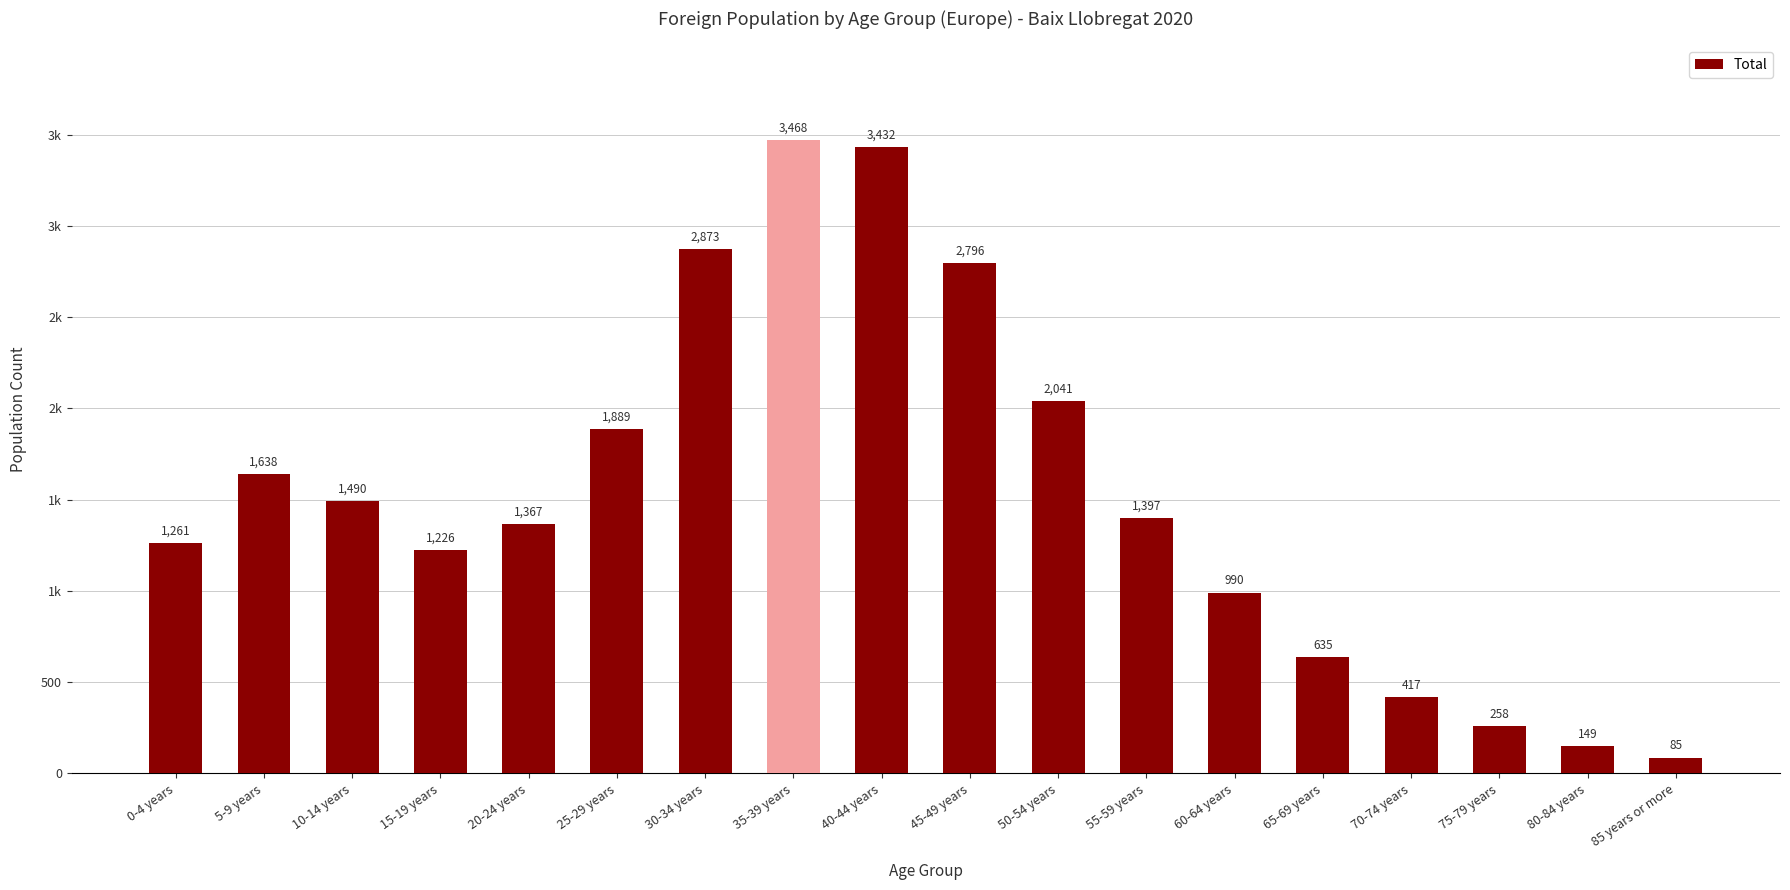

What is the change in value from 15-19 years to 85 years or more?

-1141